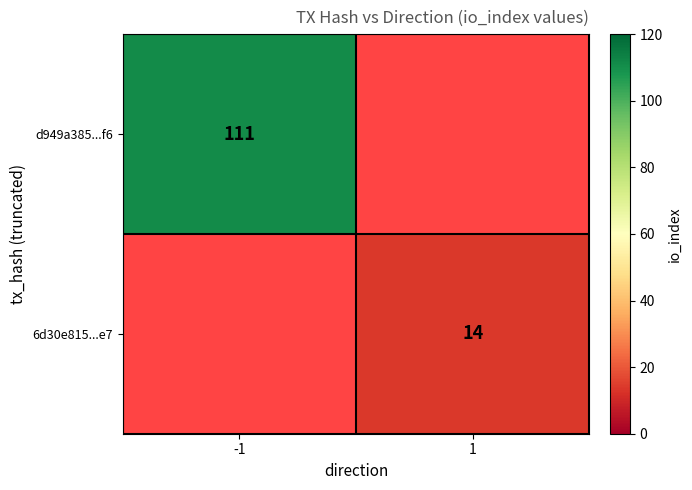

List the labels in order of 6d30e815...e7 value, largest first.

-1, 1